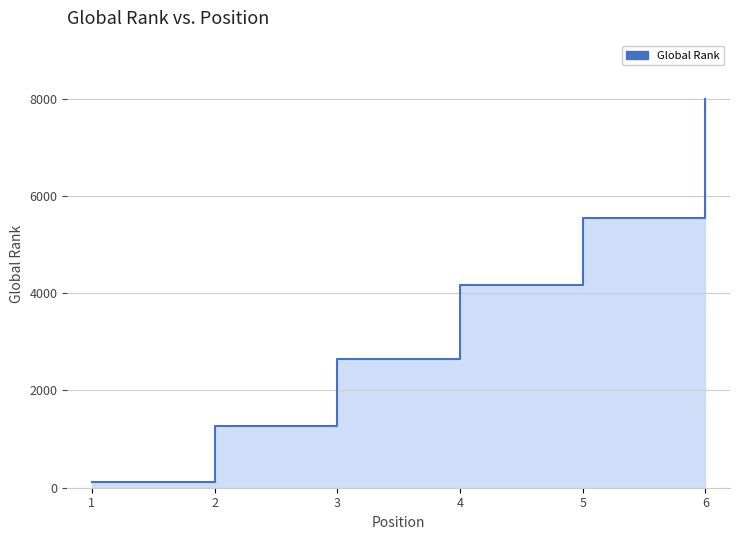

At which category does the chart reach its minimum across all series?

1